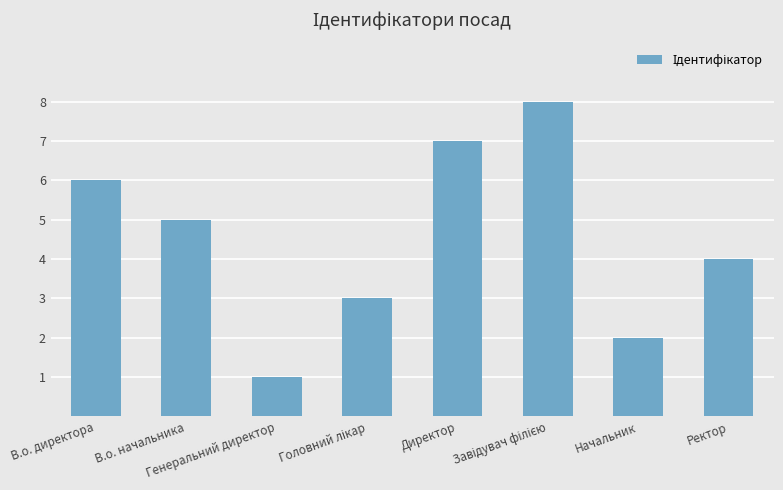

Reading left to right, list all the values displayed in this chart.

6	5	1	3	7	8	2	4